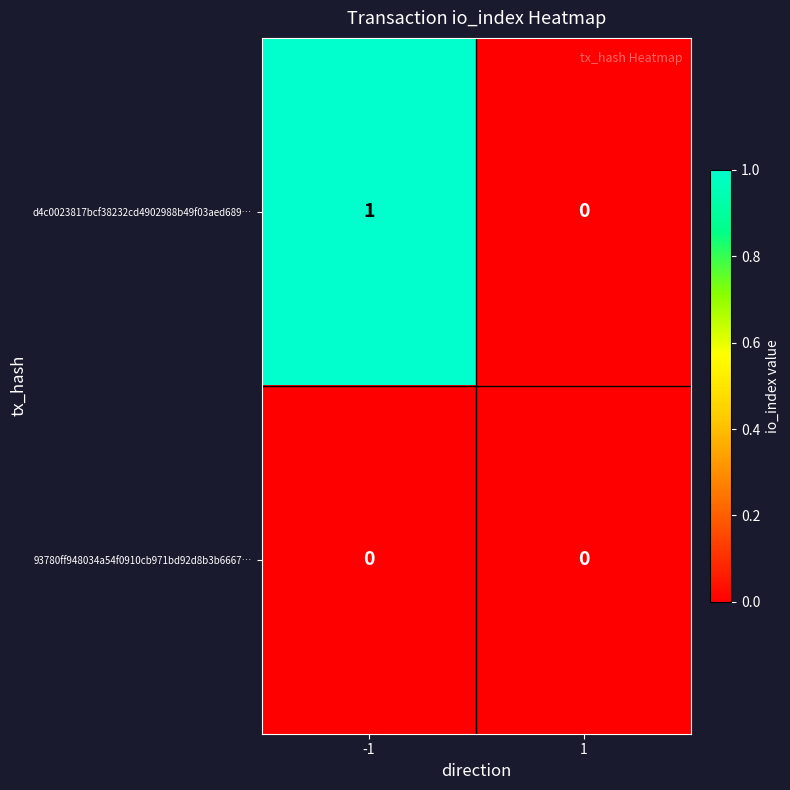

True or false: 93780ff948034a54f0910cb971bd92d8b3b6667… has a value of 0 at 1.

True